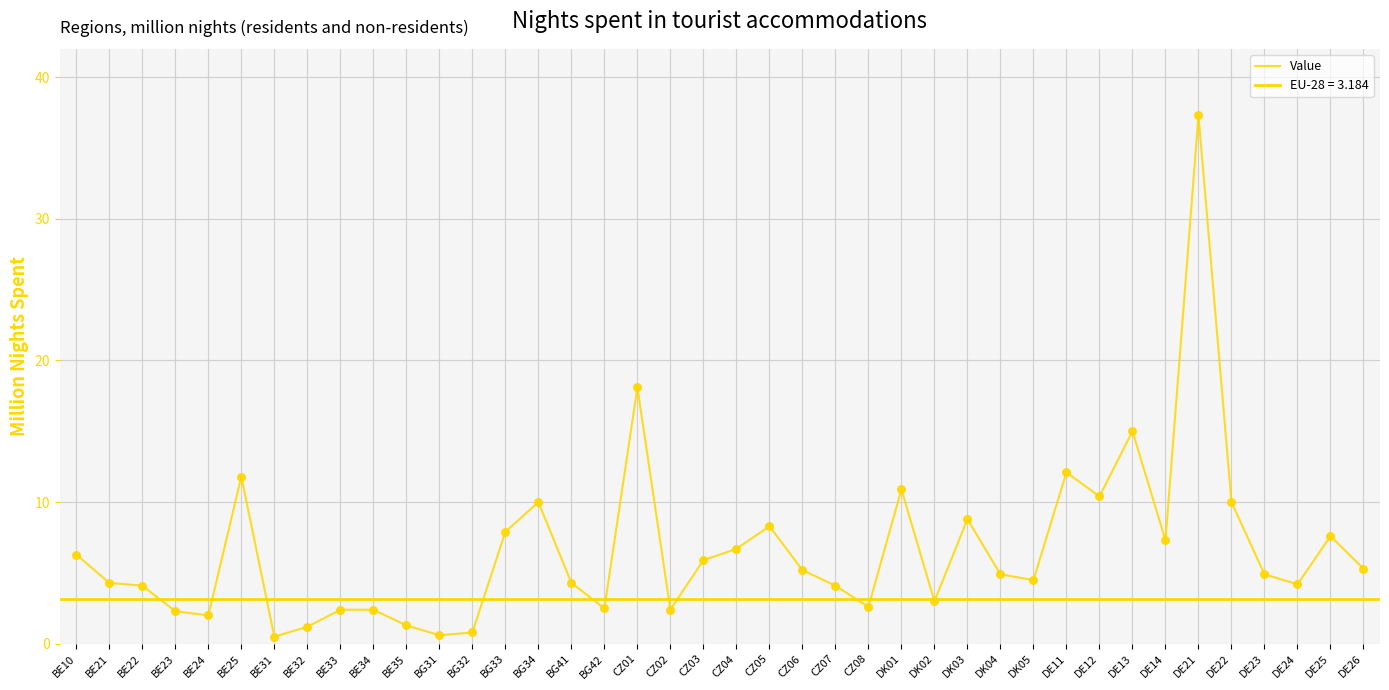

What is the change in value from CZ07 to DE14?

+3.2